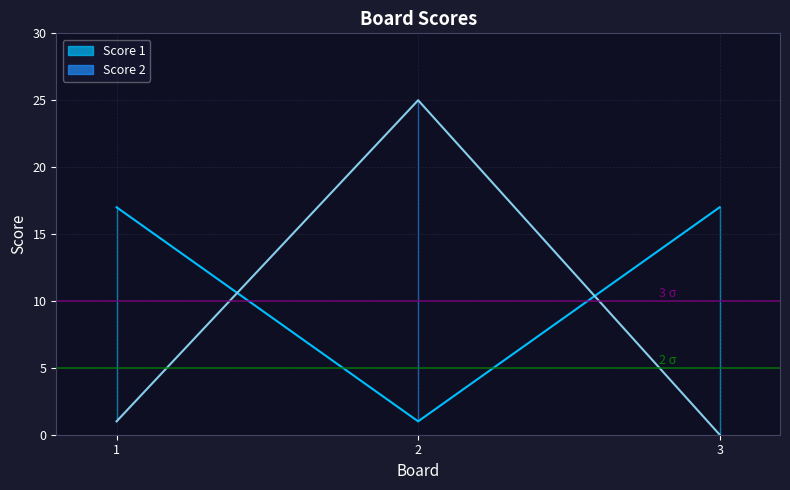

List the labels in order of Score 1 value, smallest first.

2, 1, 3